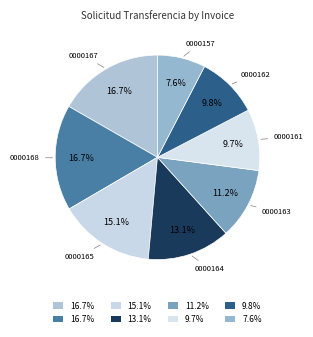

Count the number of slices in the pie.

8